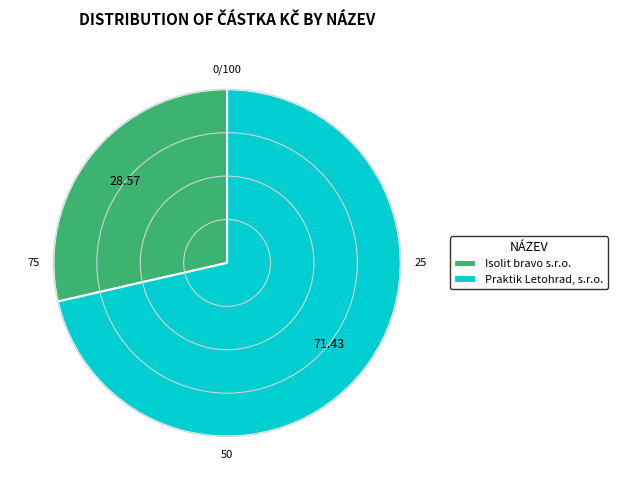

Is it true that Praktik Letohrad, s.r.o. is 71% of the pie?

True